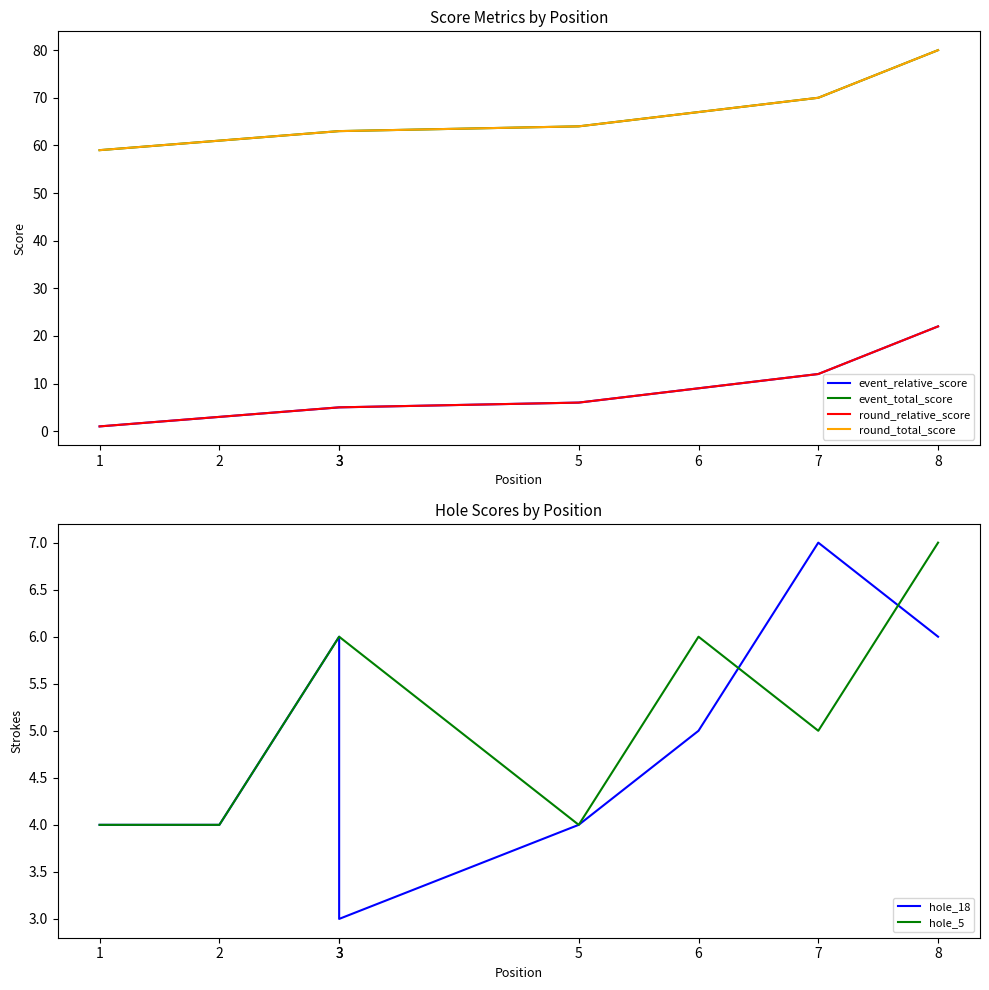

In hole_18, how many points are higher than both neighbors (excluding endpoints)?

2